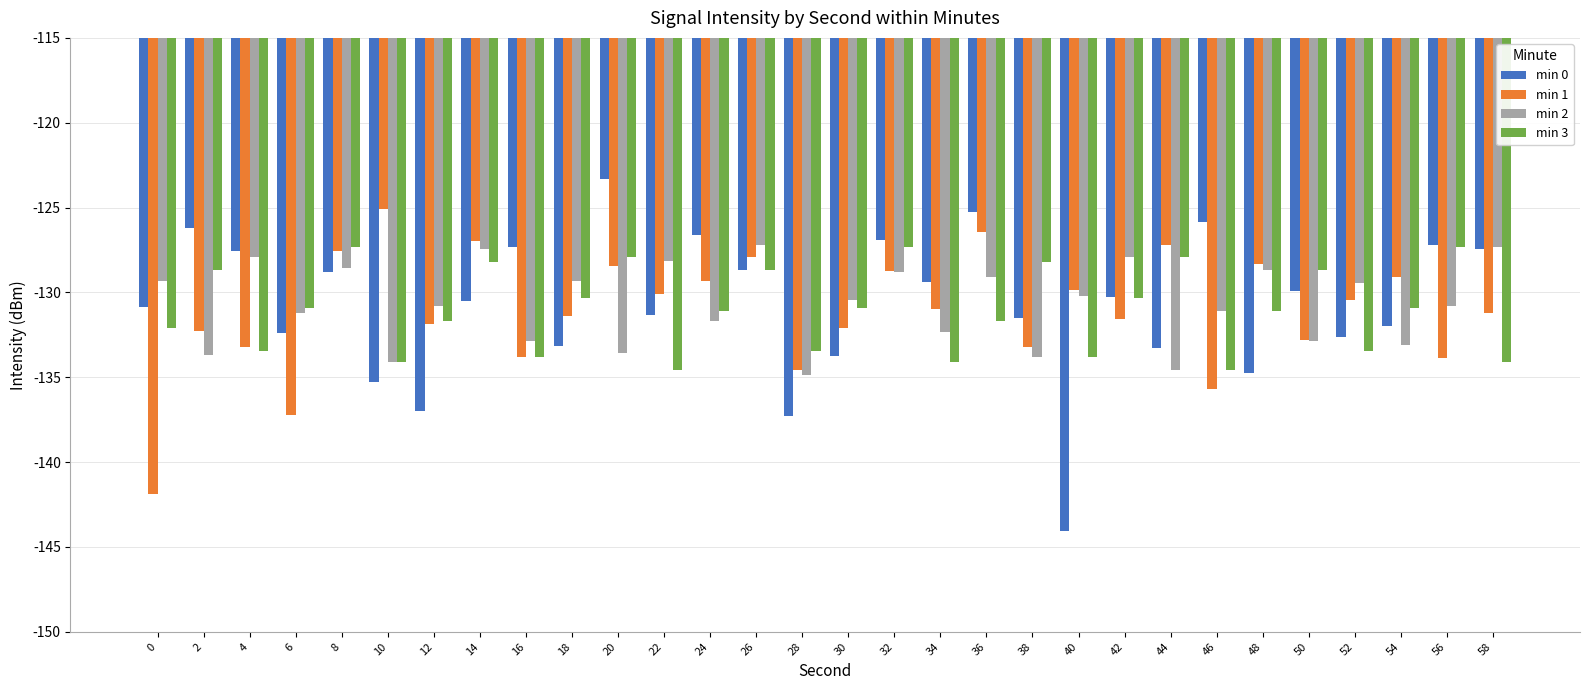

Which series has the widest spread of values?

min 0